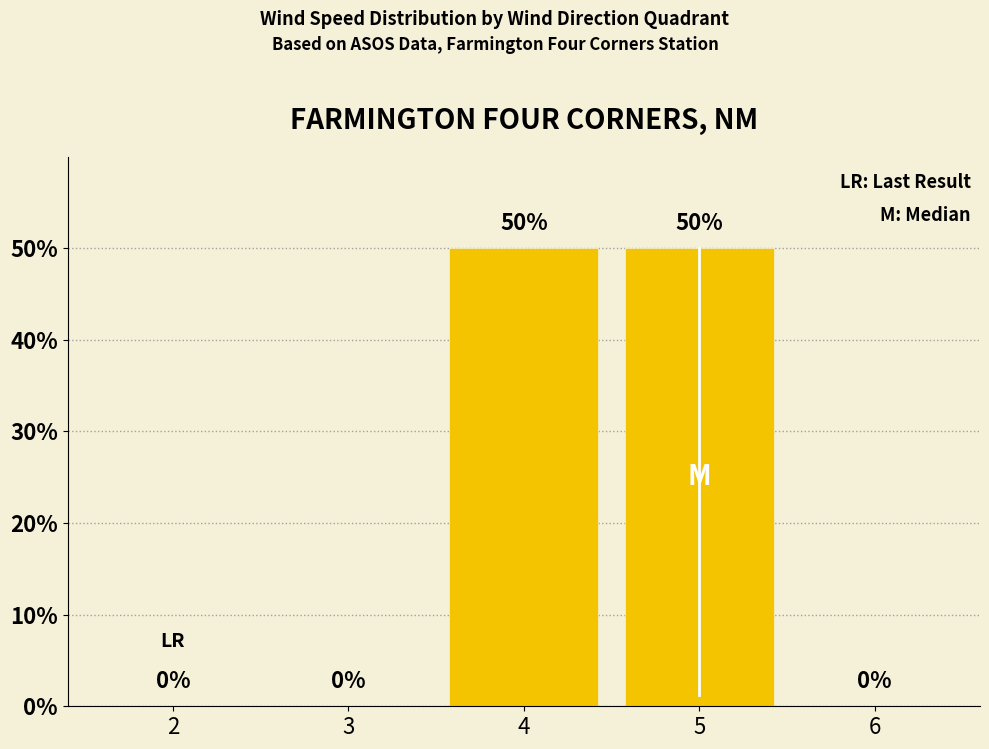

List the labels in order of value, smallest first.

2, 3, 6, 4, 5